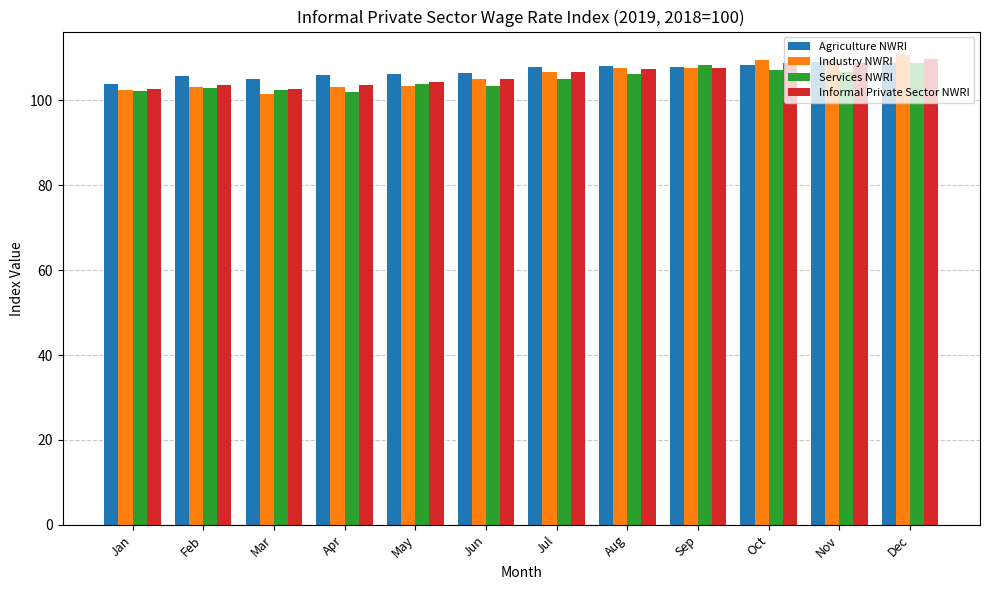

Read the Industry NWRI value at Aug.

107.7